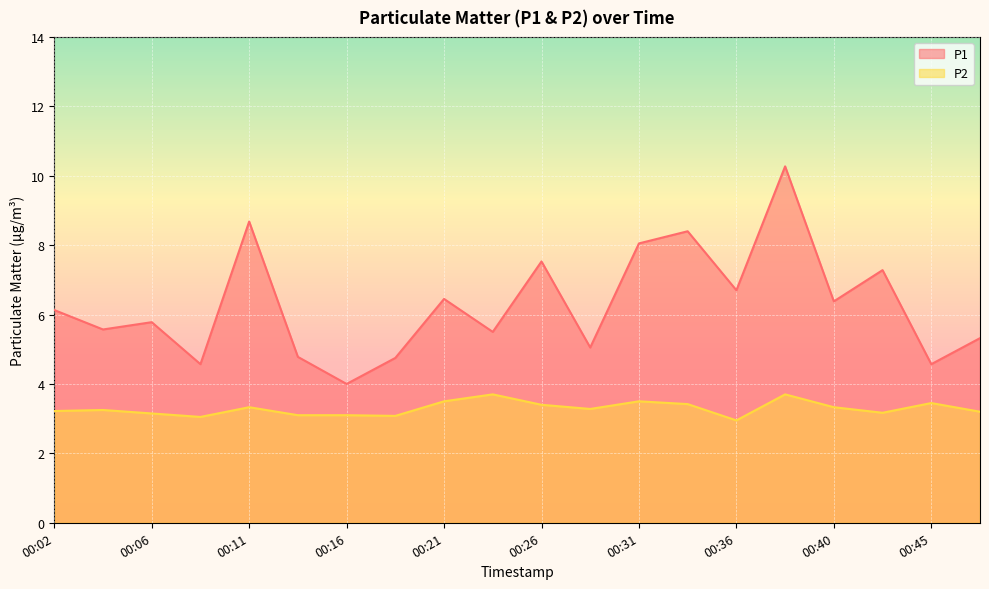

True or false: P2 has more than 0 interior local peaks.

True